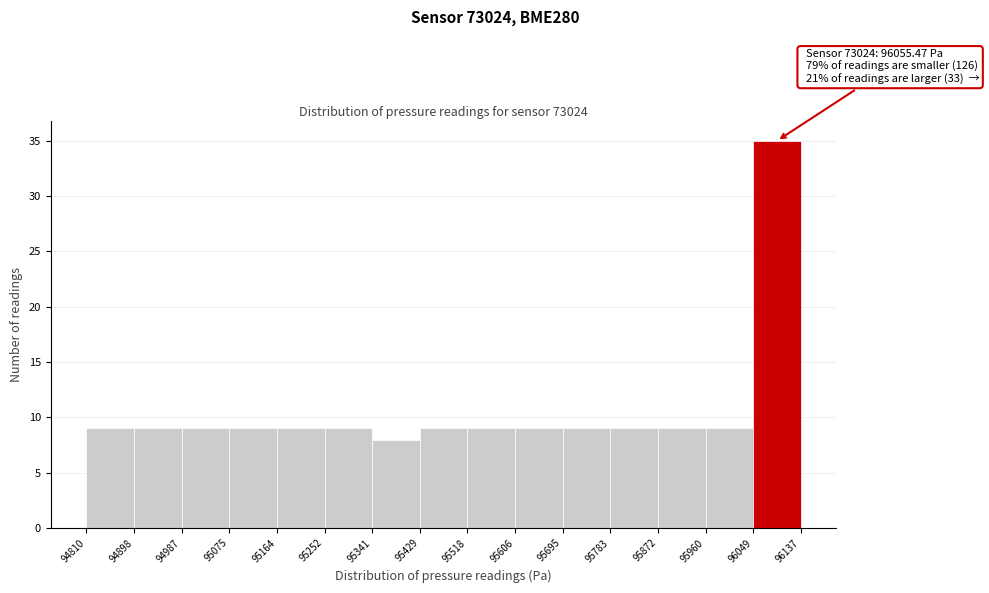

Which range on the x-axis has the tallest bar?

96049 to 96137